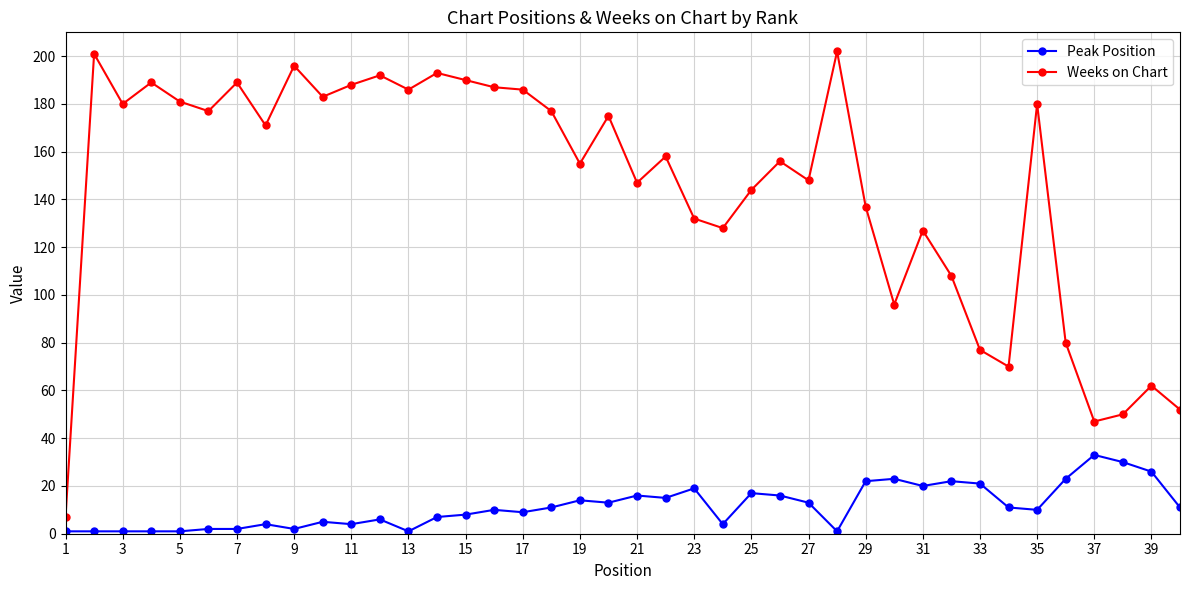

List the series in order of their overall mean, lowest first.

Peak Position, Weeks on Chart